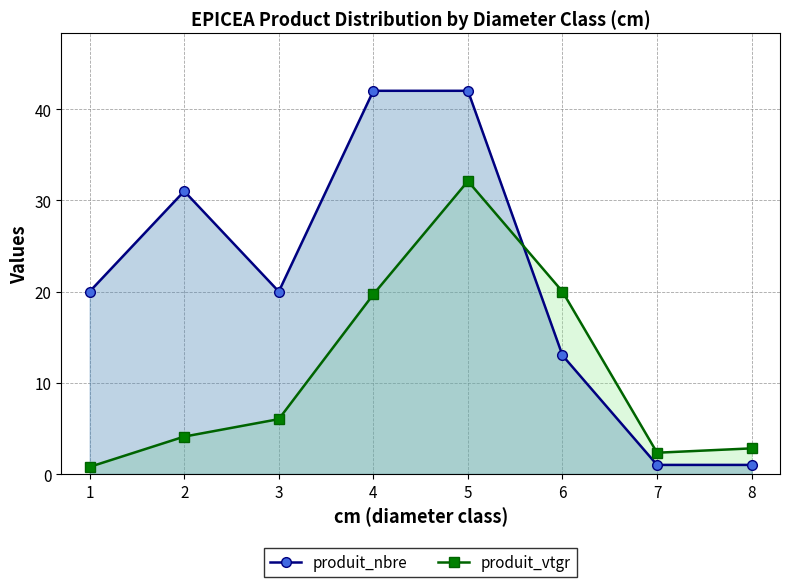

How many interior local peaks does the produit_vtgr series have?

1